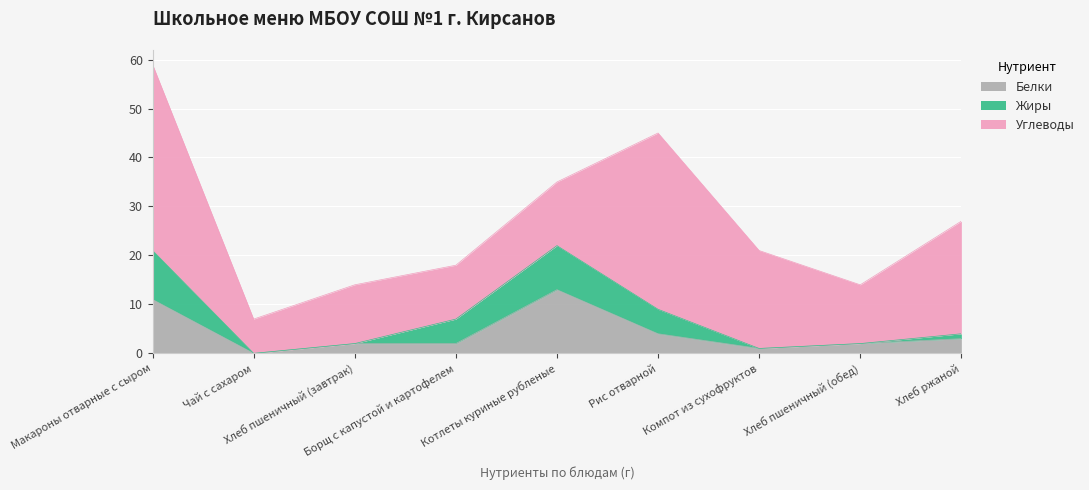

How many distinct data groups are displayed?

3